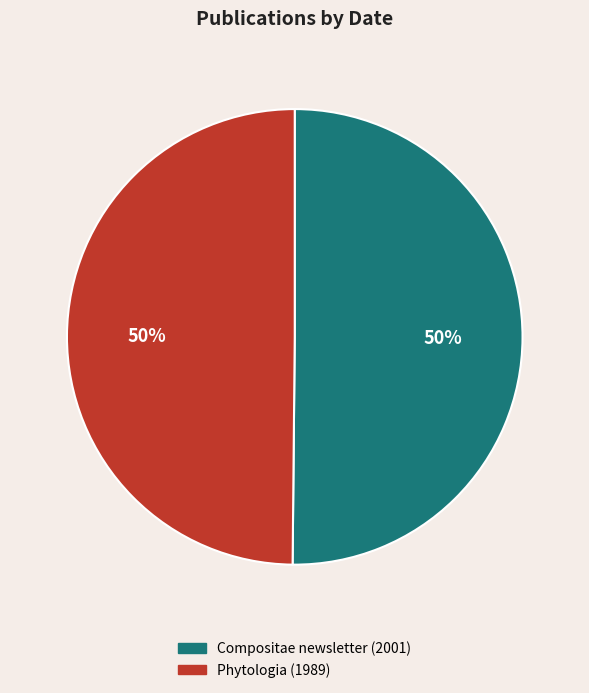

The Phytologia (1989) slice represents 41% of the pie. True or false?

False